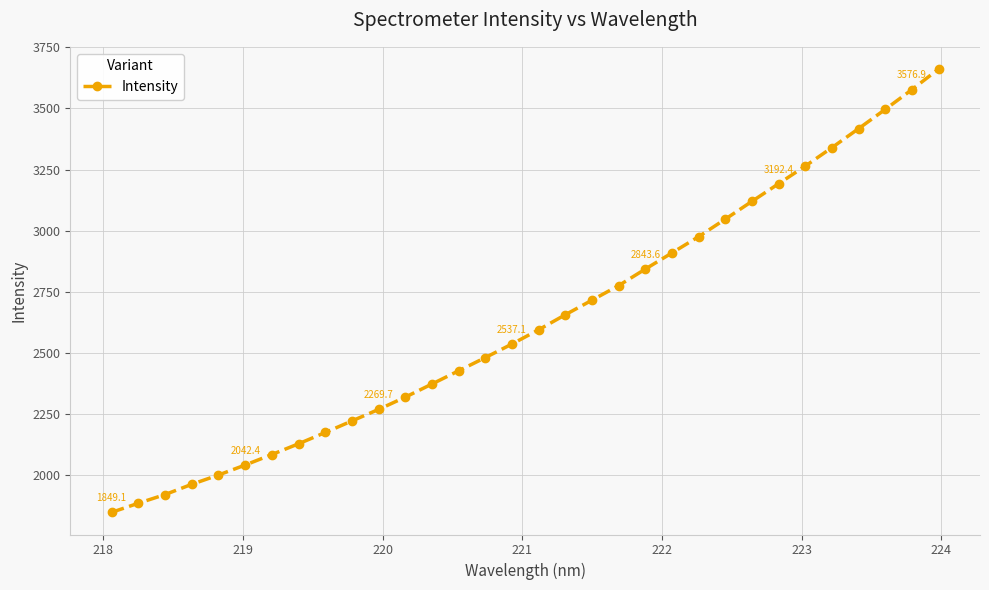

What is the sum of all values?

84276.3